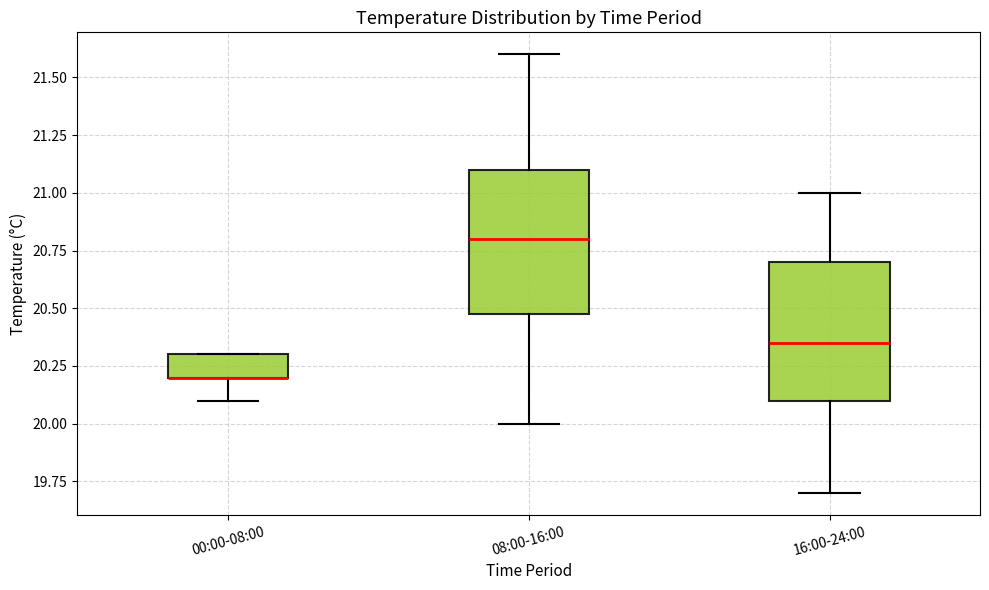

Reading left to right, read every box against the y-axis: the position of its median line, the range the box covers, and the ends of its whiskers. The values are not printed on the chart, so give them approximately, as read against the axis.

00:00-08:00: median 20.20 (drawn on the box's lower edge), box 20.20 to 20.30, whiskers 20.10 to 20.30
08:00-16:00: median 20.80, box 20.50 to 21.10, whiskers 20.00 to 21.60
16:00-24:00: median 20.35, box 20.10 to 20.70, whiskers 19.70 to 21.00